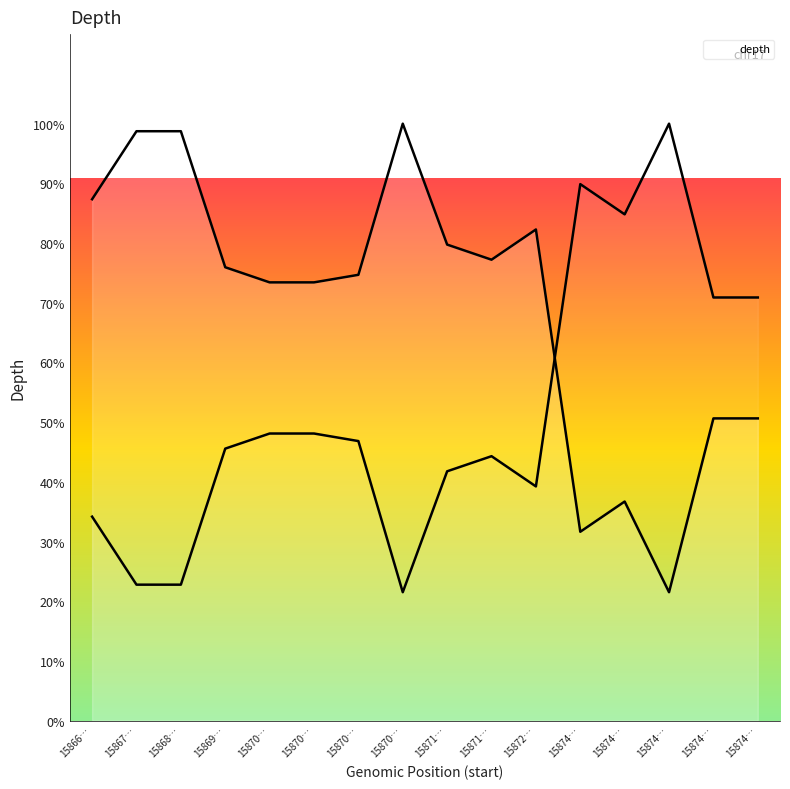

After their last crossing, which series has the higher values: depth (mirror line) or depth (line)?

depth (mirror line)